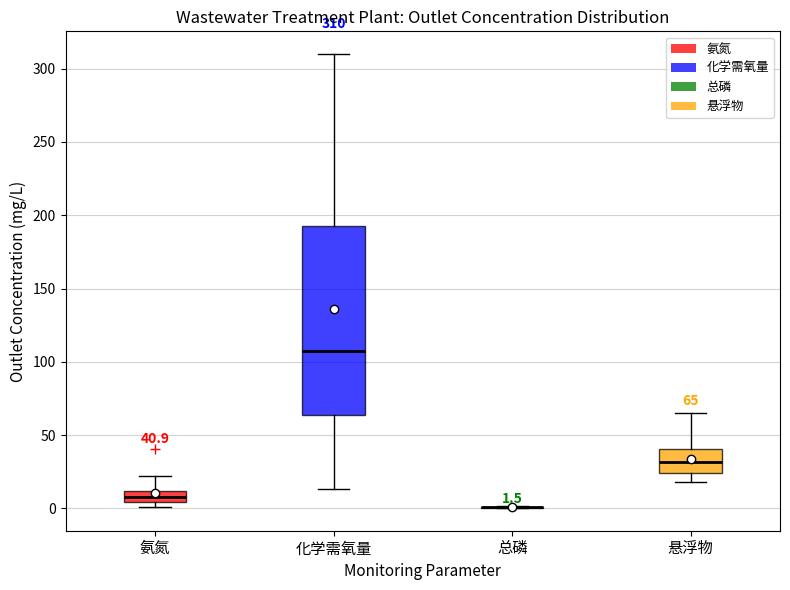

Which box is the tallest, from its lower edge to its upper edge?

化学需氧量